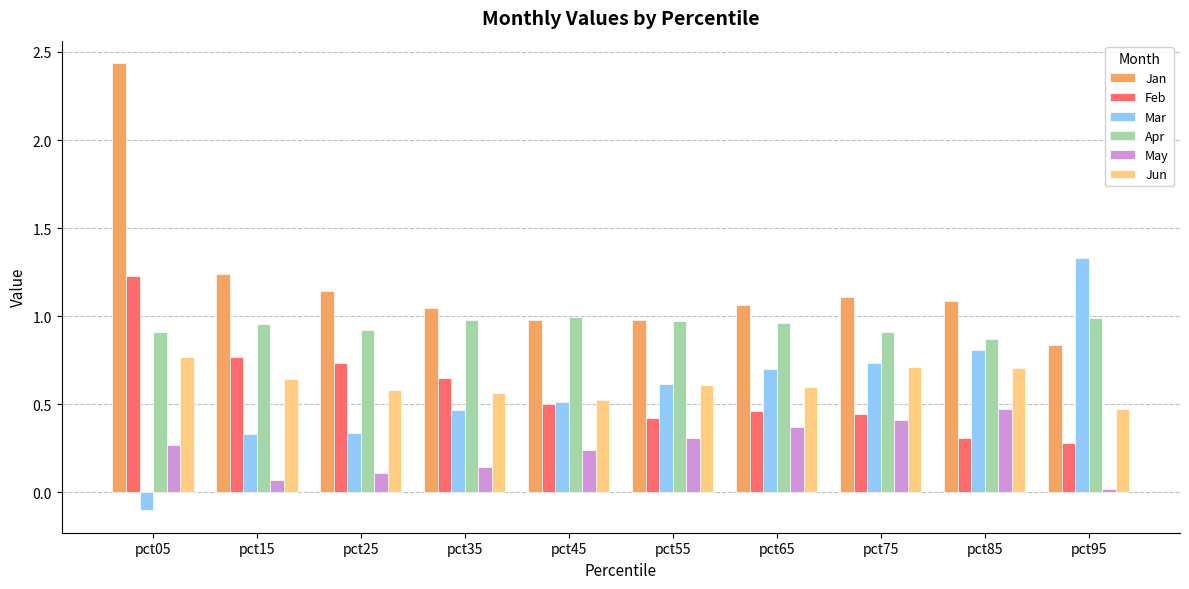

Are the bars horizontal?

No